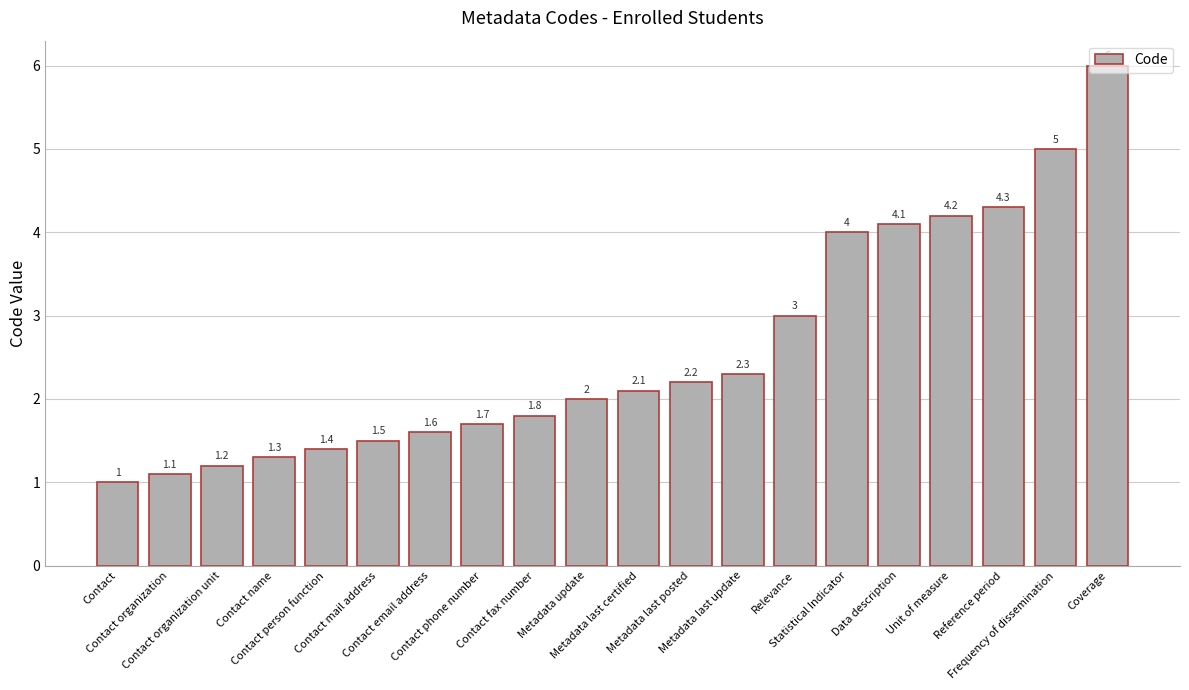

What position from the left is Contact phone number?

8